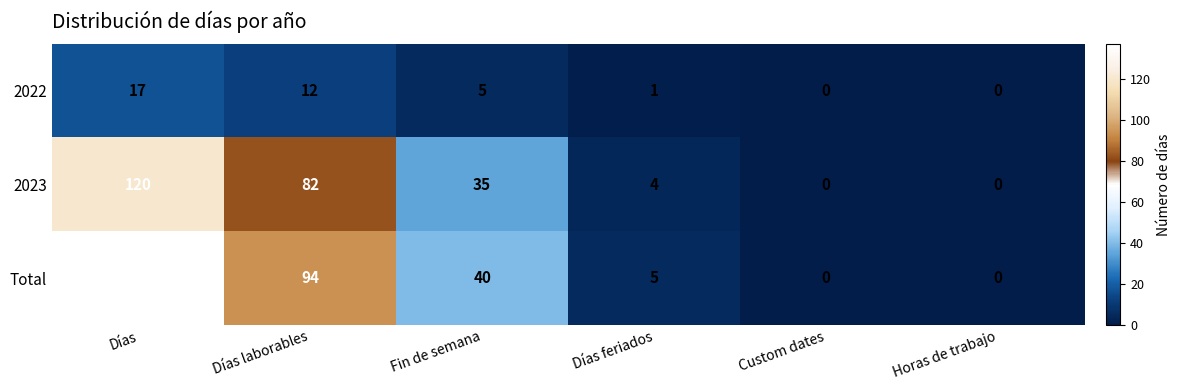

List the series in order of their peak value, highest first.

Total, 2023, 2022